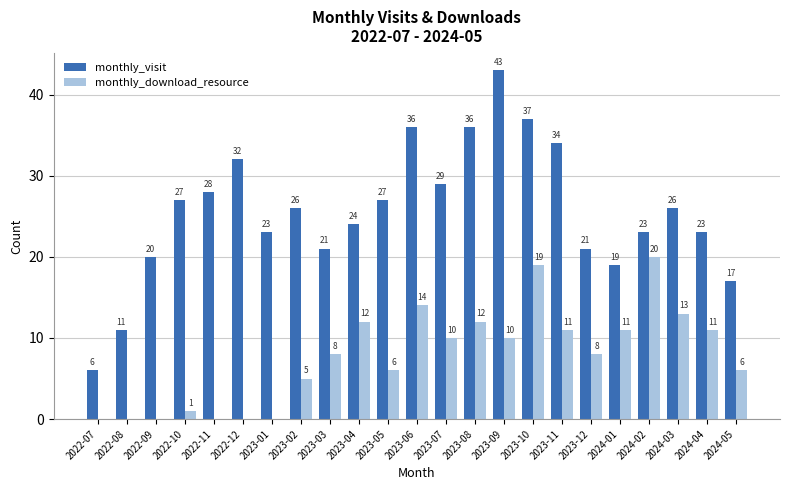

True or false: monthly_download_resource has a value of 13 at 2024-03.

True